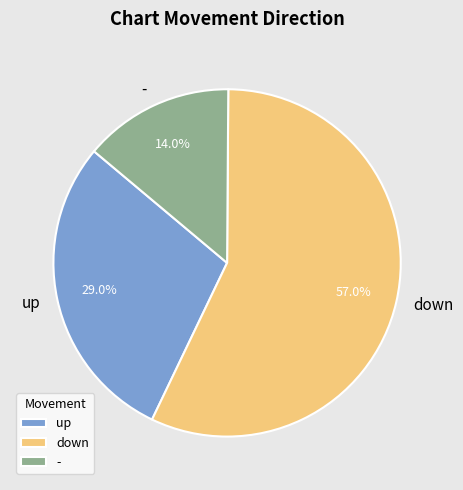

True or false: - accounts for 14% of the total.

True